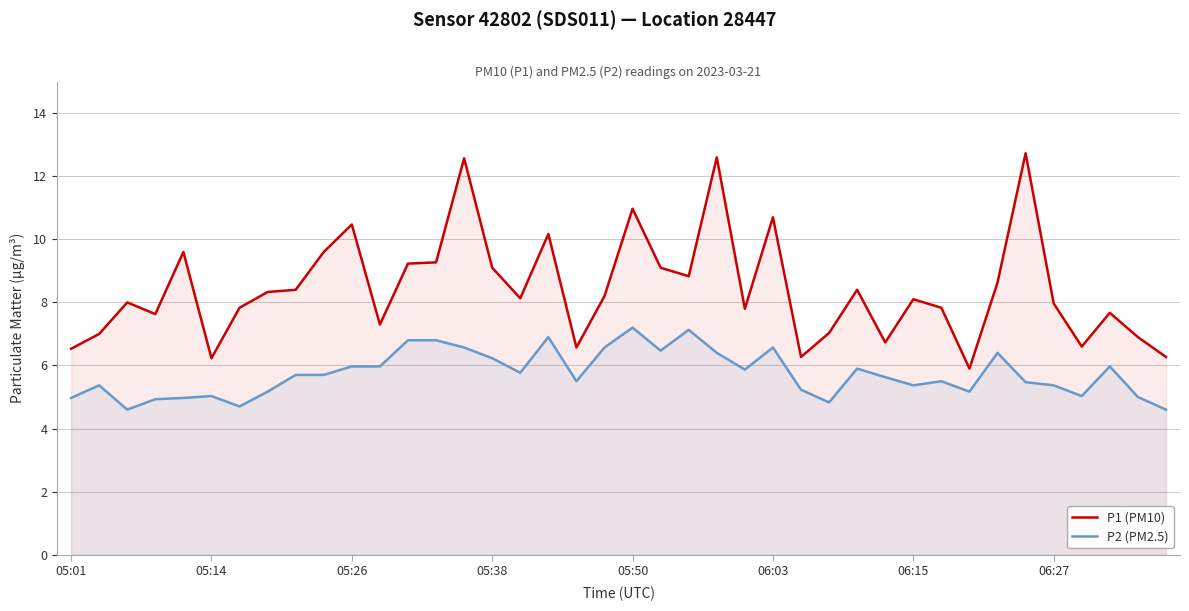

True or false: P1 (PM10) and P2 (PM2.5) intersect in this chart.

False